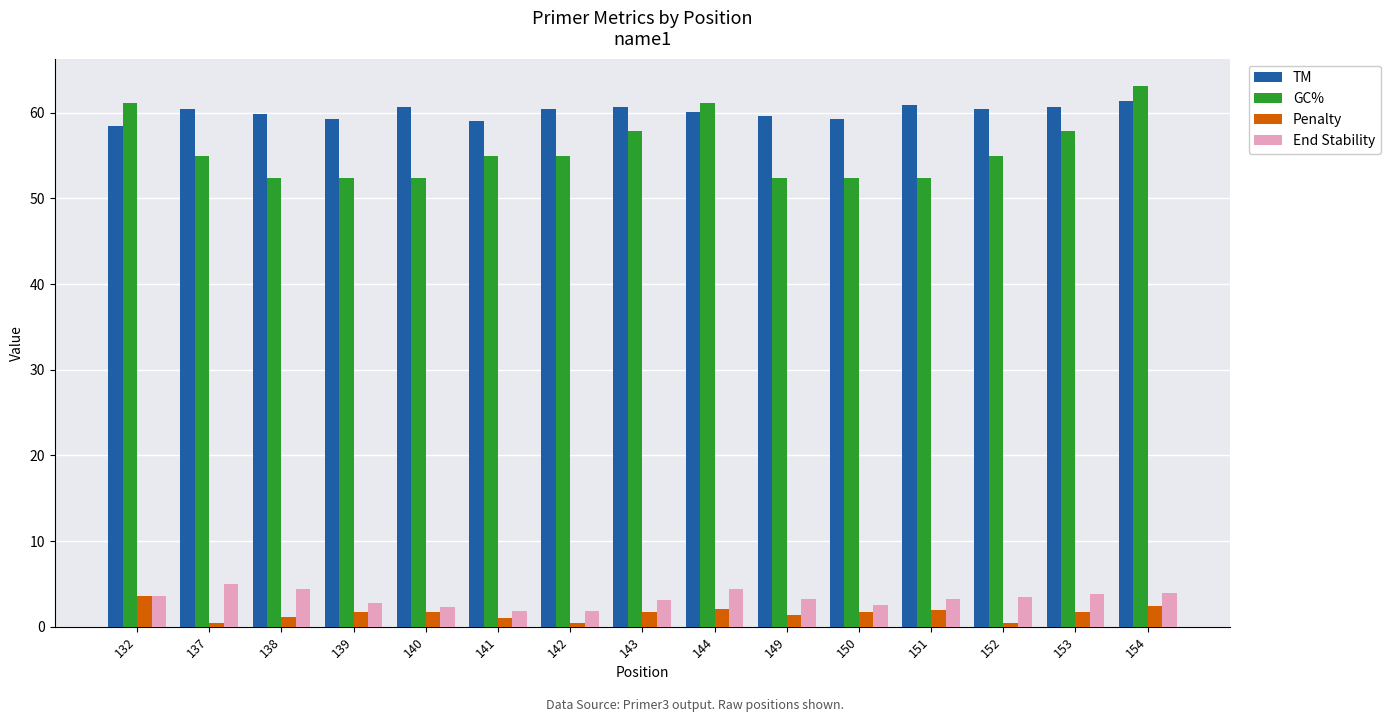

How many series are shown in this chart?

4